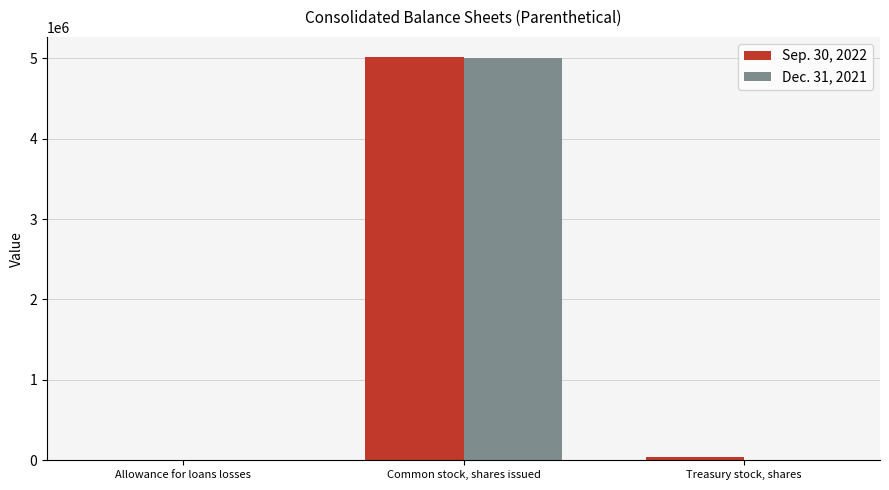

What is the greatest value displayed?

5015122